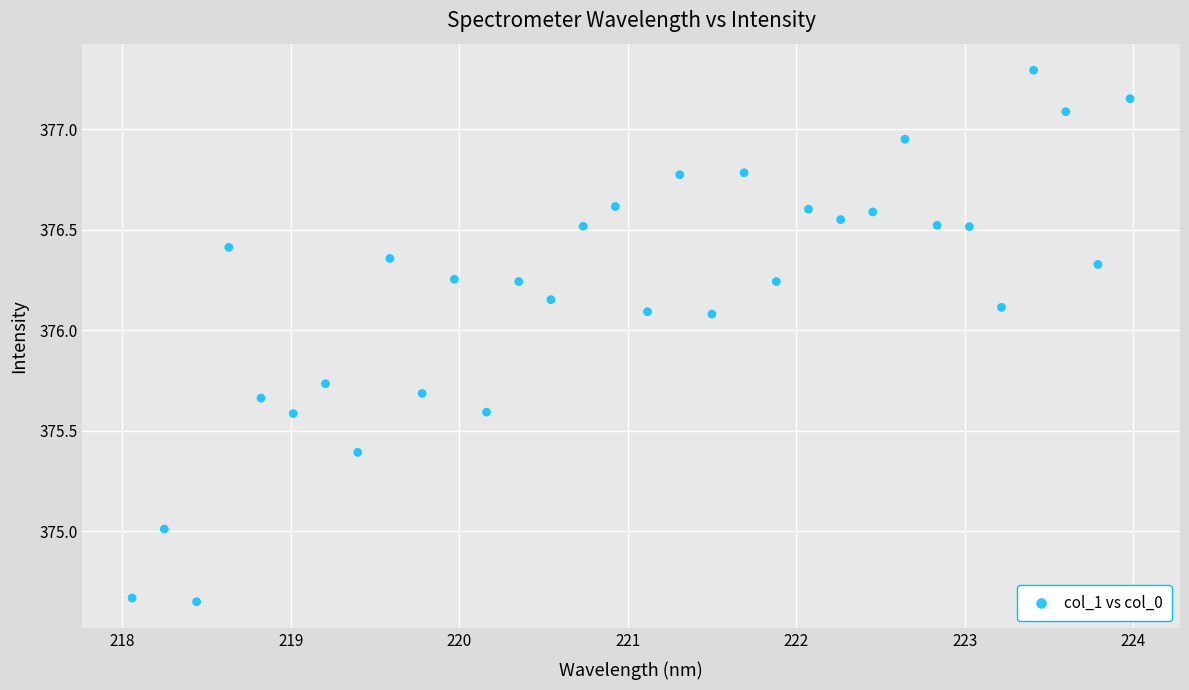

What is the range of Y values (max minus min)?

2.6